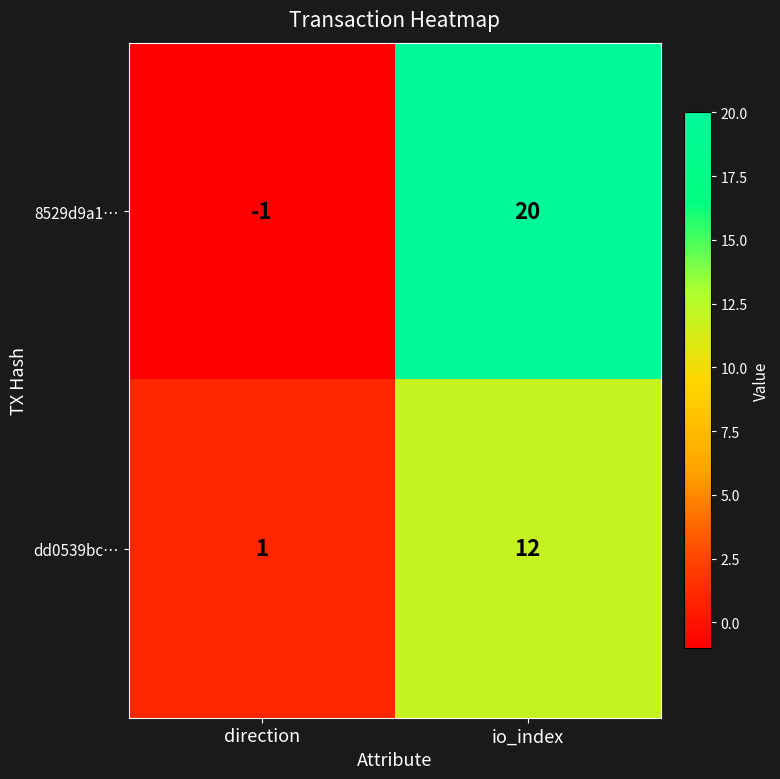

At io_index, list the series in order from largest to smallest.

8529d9a1…, dd0539bc…